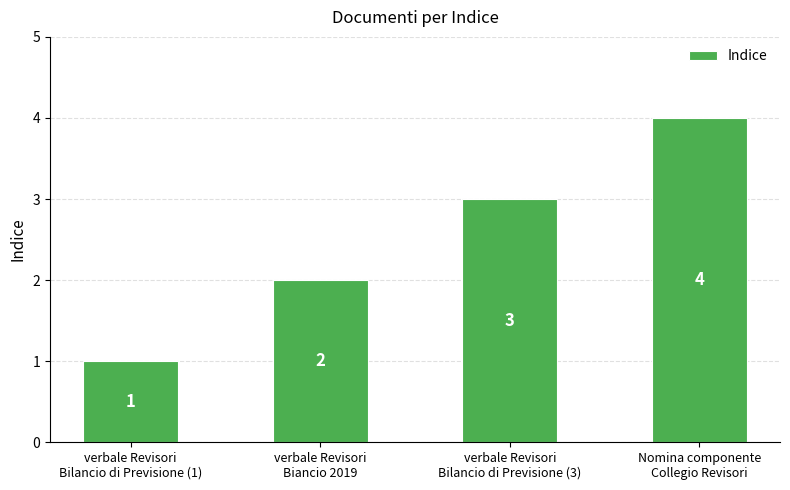

What is the label of the 4th bar from the left?

Nomina componente
Collegio Revisori